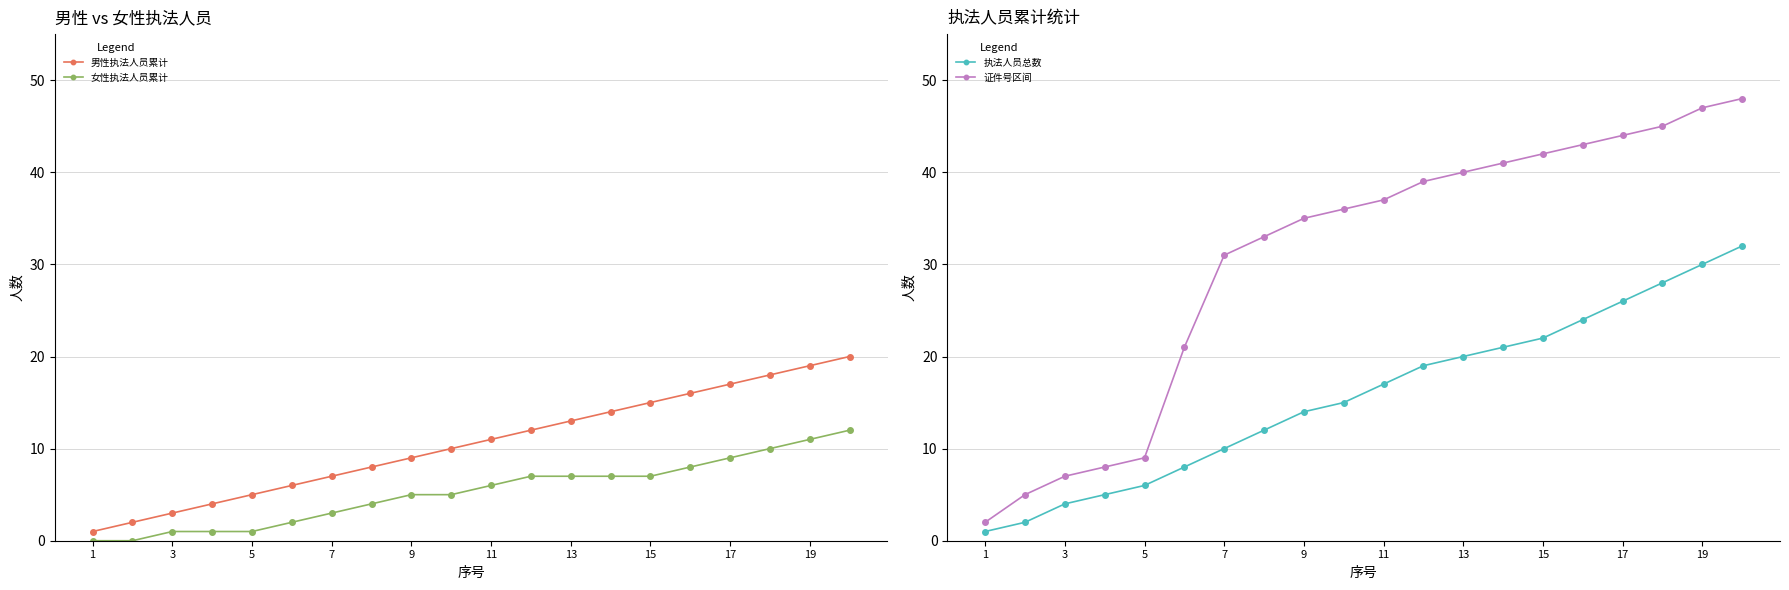

Does the chart have visible grid lines?

Yes